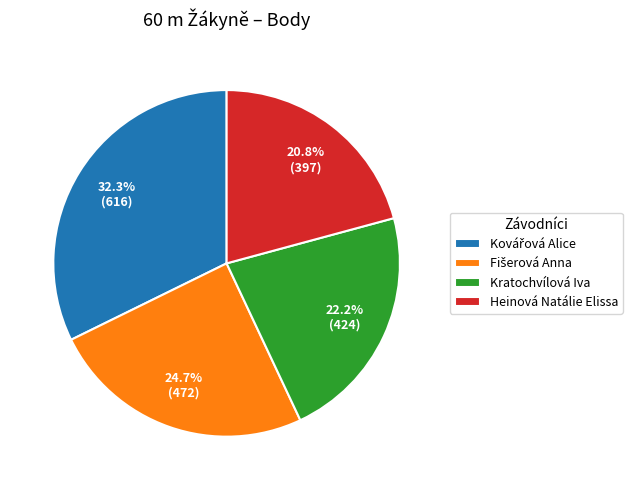

Which category has the smallest portion of the pie?

Heinová Natálie Elissa